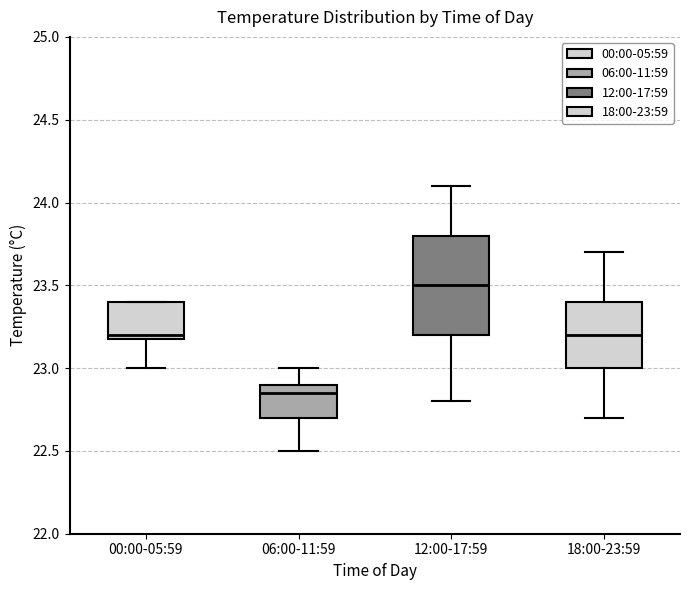

Comparing the boxes themselves (not the whiskers), which one is the tallest?

12:00-17:59